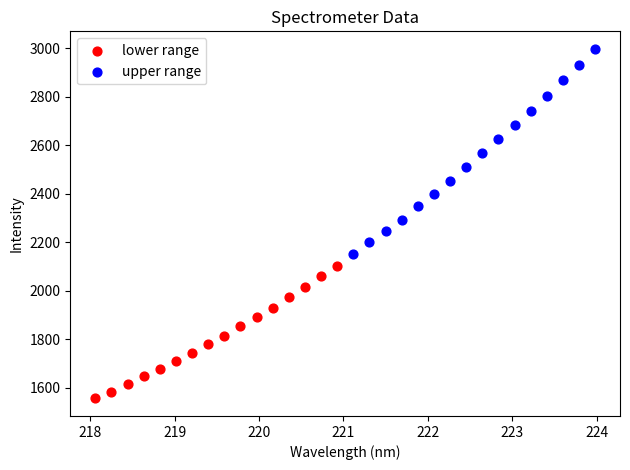

Which series reaches the minimum Y coordinate?

lower range